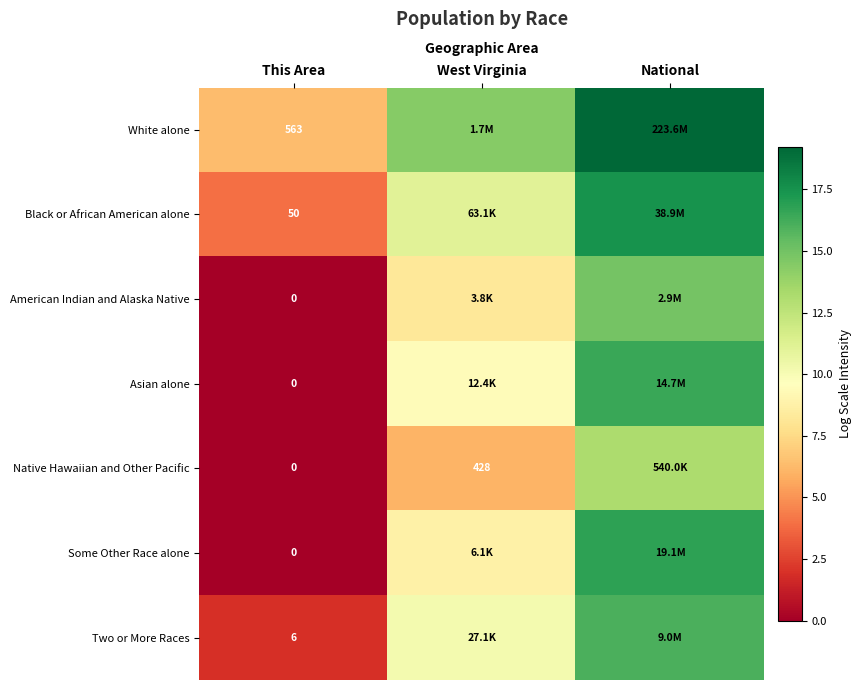

What is the maximum value for White alone?

19.2